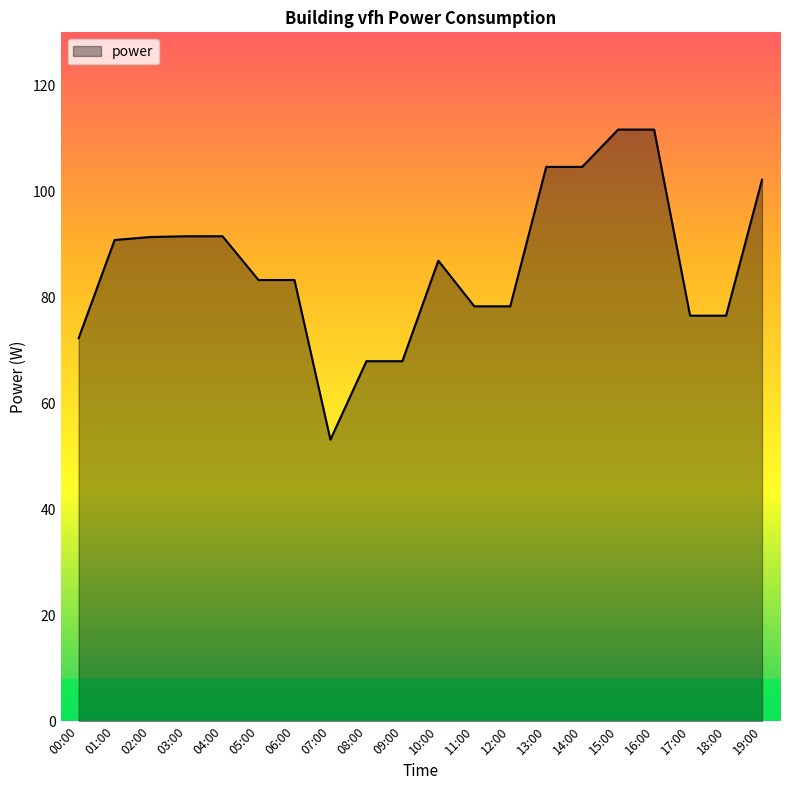

What is the smallest value displayed?

53.1